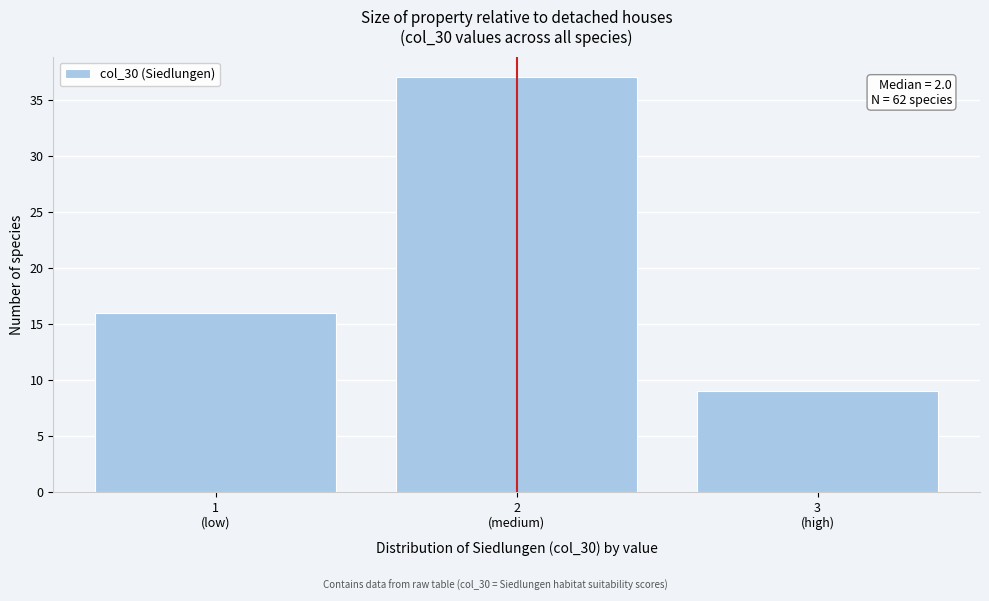

Reading right to left, list all the values displayed in this chart.

9	37	16